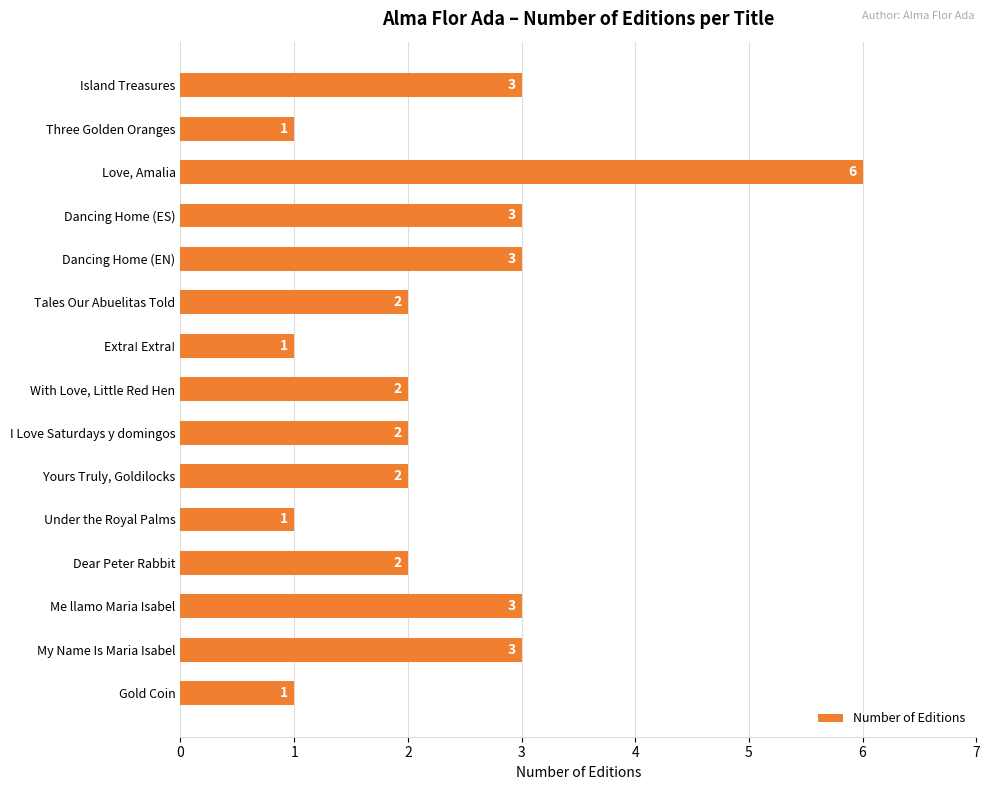

What is the minimum value shown in the chart?

1